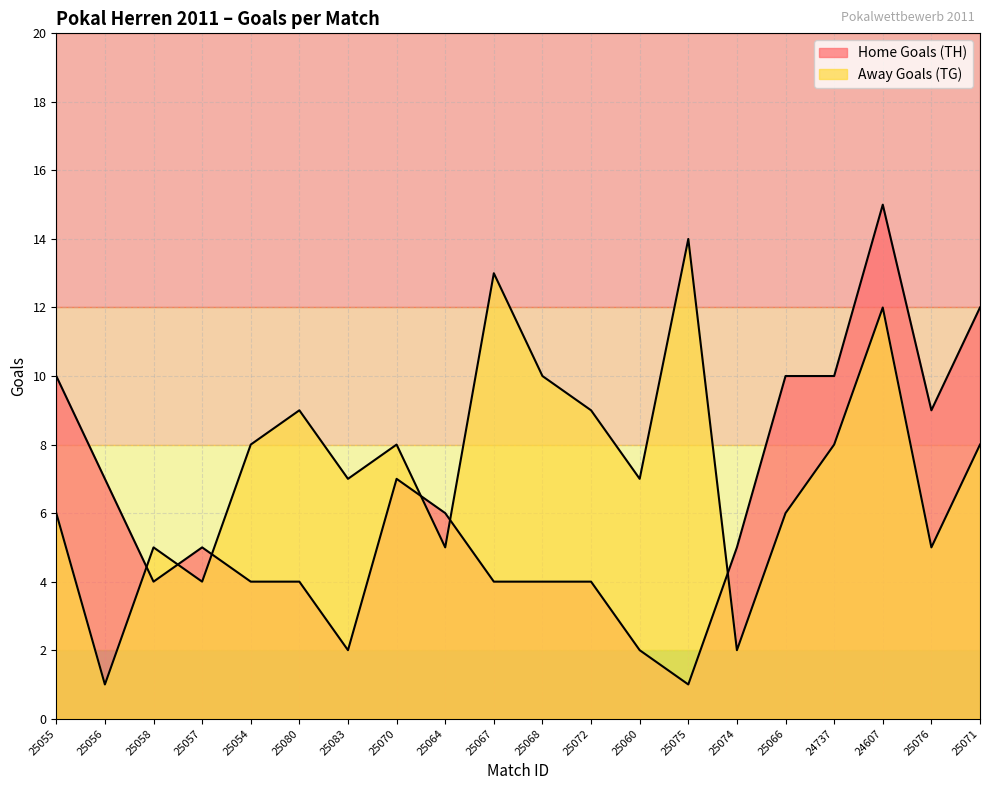

The value of Home Goals (TH) at 25057 is 5. True or false?

True